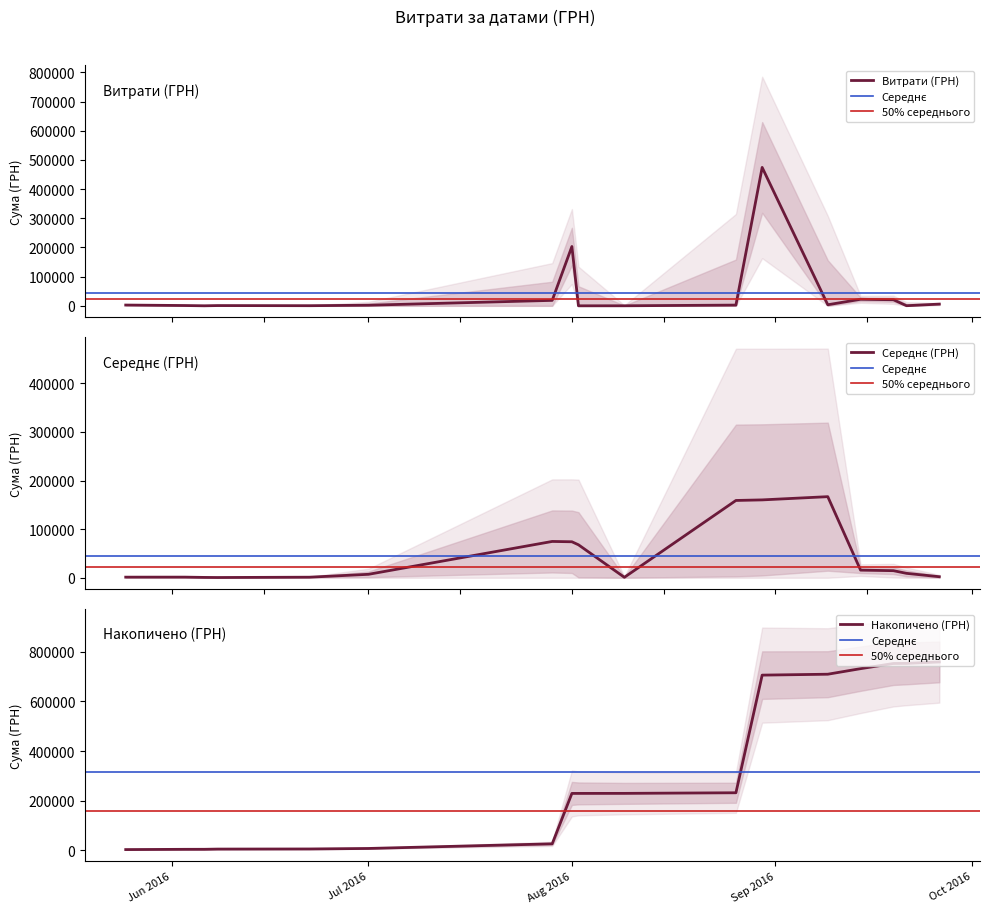

What is the highest value of the Витрати (ГРН) series?

474245.3